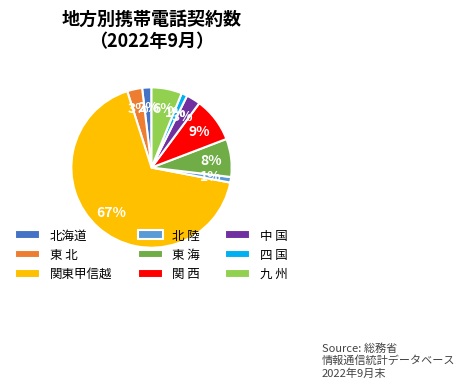

Combined, do 九 州 and 関 西 account for over 50%?

No